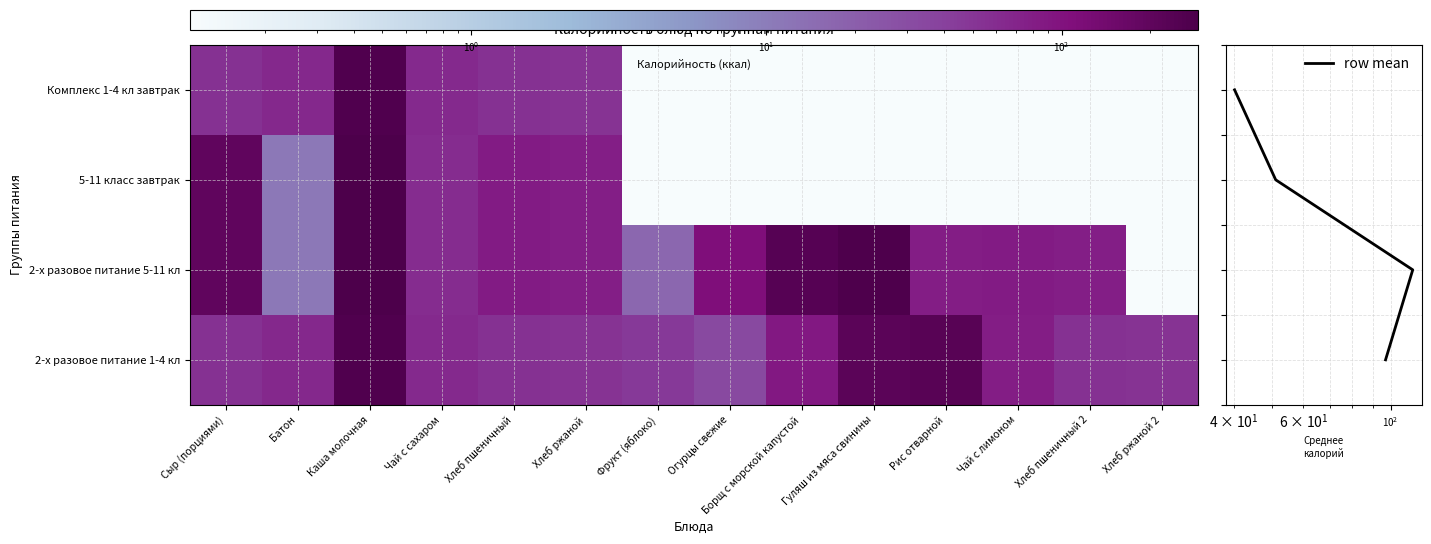

The value of 2-х разовое питание 5-11 кл at Фрукт (яблоко) is 16.5. True or false?

True